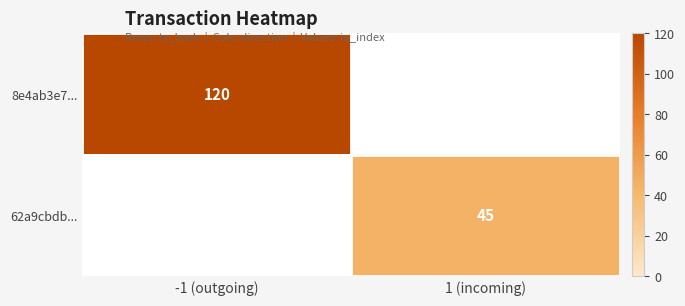

The 62a9cbdb... series shows 18 at 1 (incoming). True or false?

False